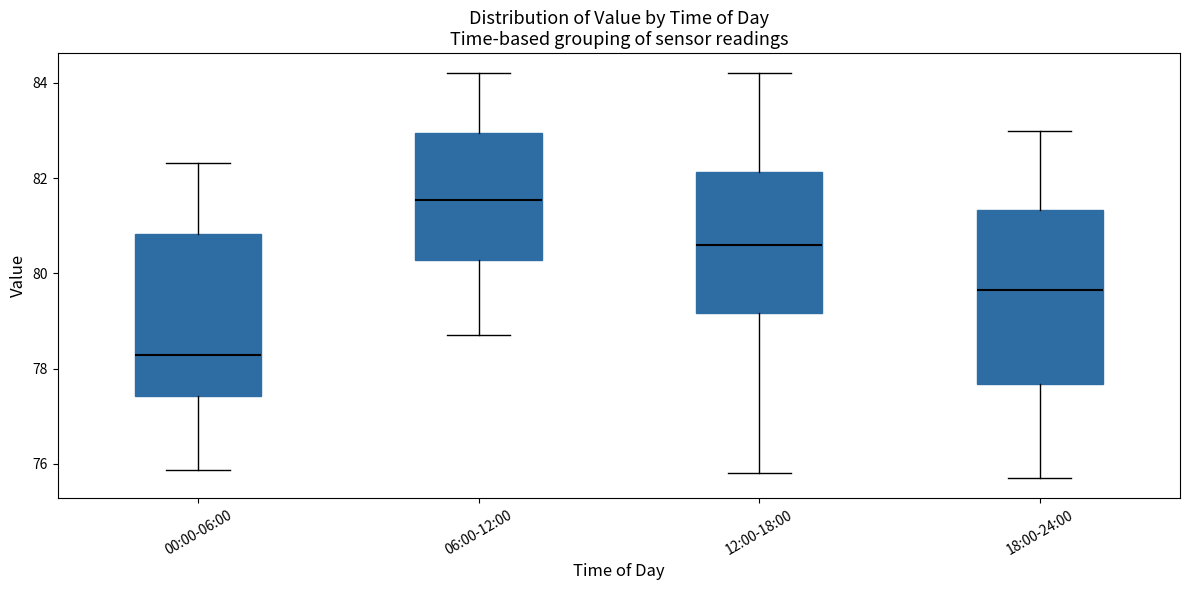

Comparing the boxes themselves (not the whiskers), which one is the tallest?

18:00-24:00